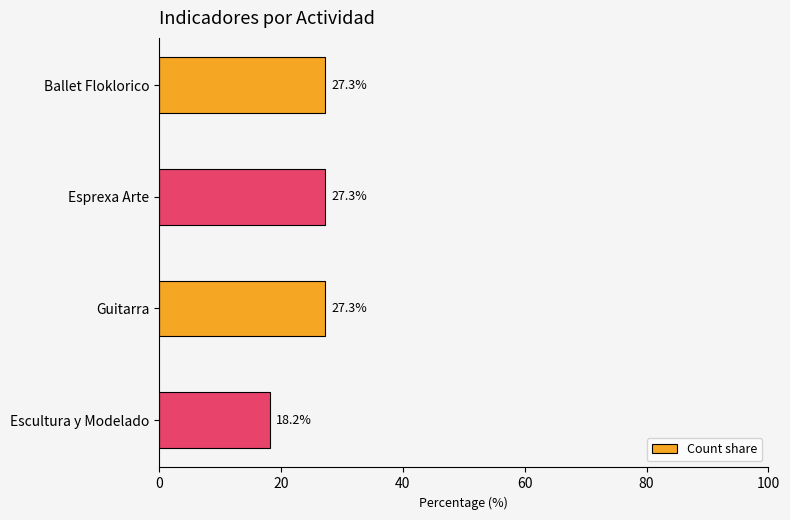

What is the label of the 2nd bar from the top?

Esprexa Arte